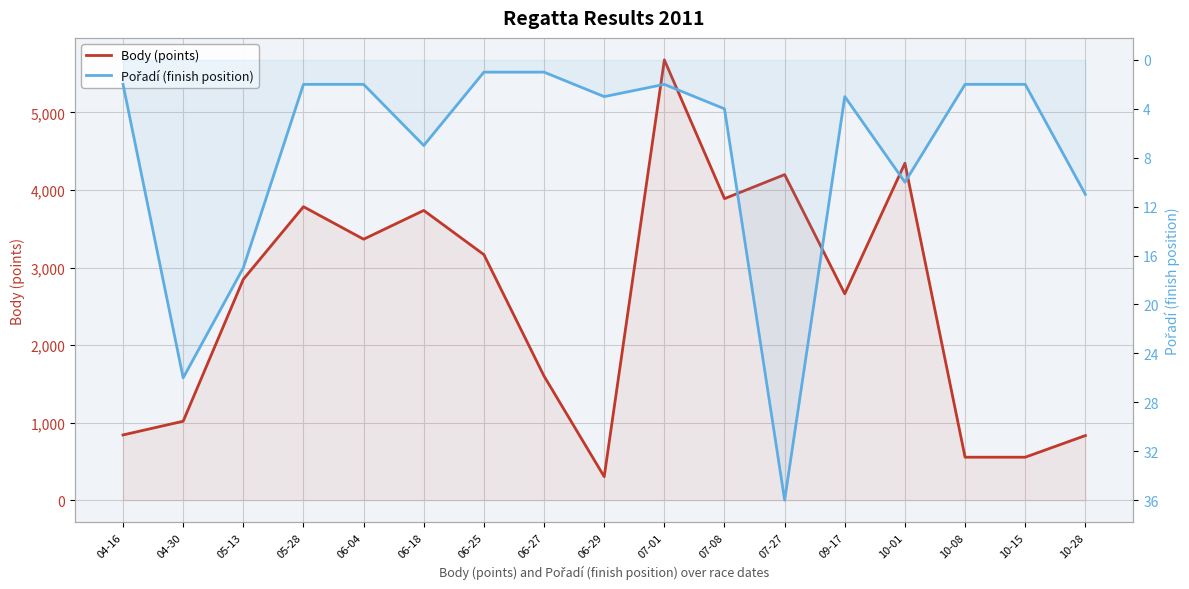

What is the label of the 12th point from the left?

07-27